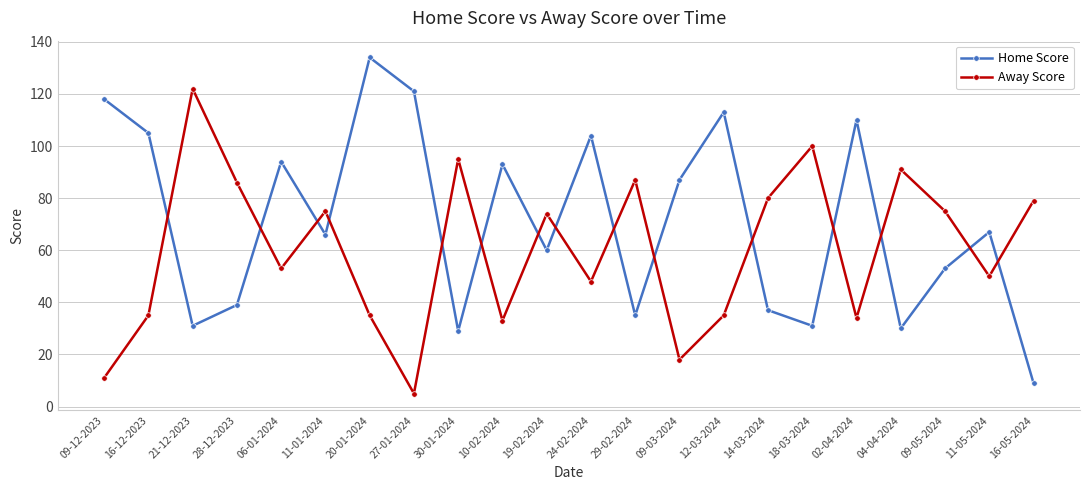

Rank the series by their average value, from highest to lowest.

Home Score, Away Score